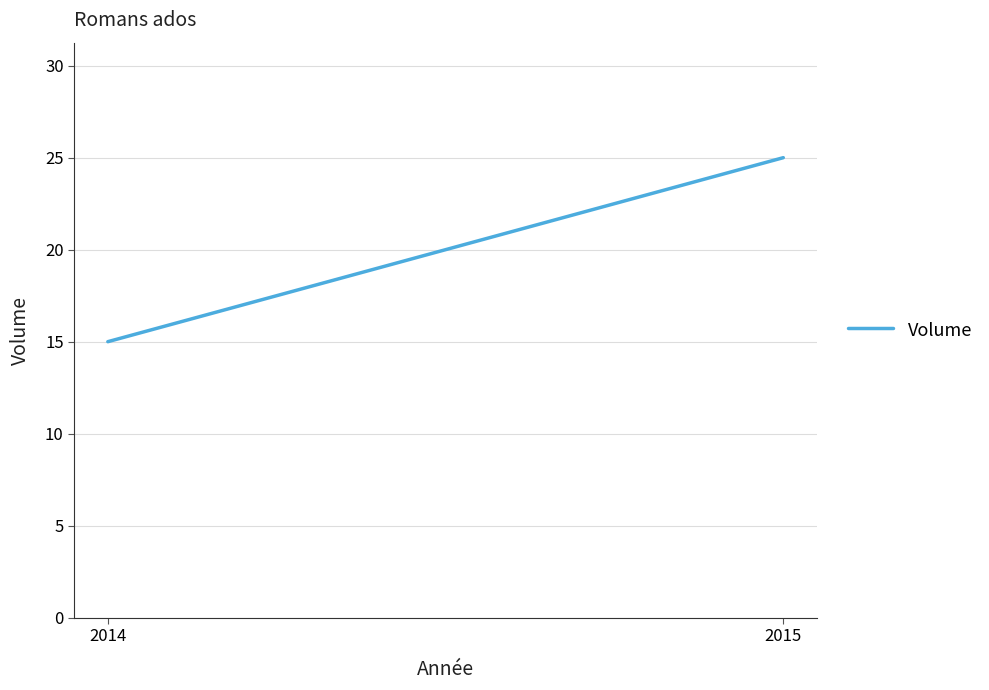

What is the maximum value shown in the chart?

25